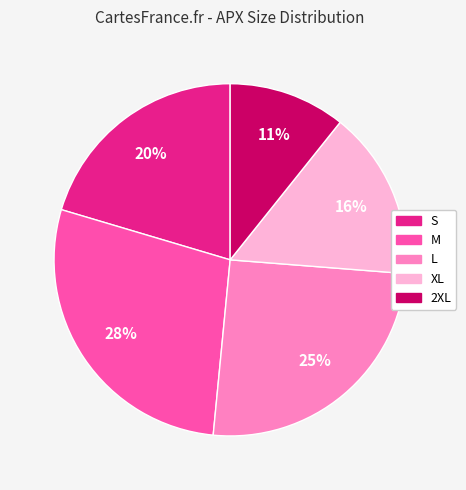

To the nearest percent, what is the combined percentage of M and S?

48%